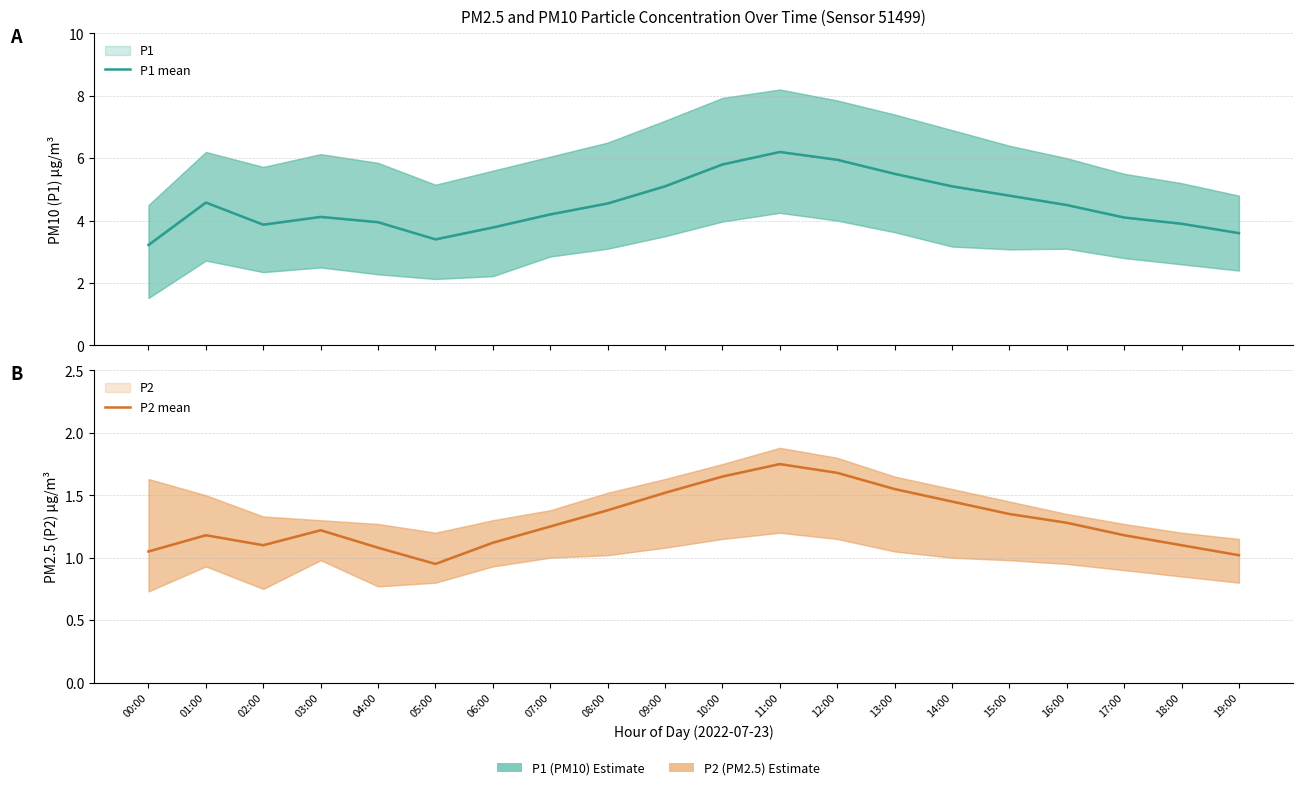

Which series changed the most between 09:00 and 10:00?

P1 mean